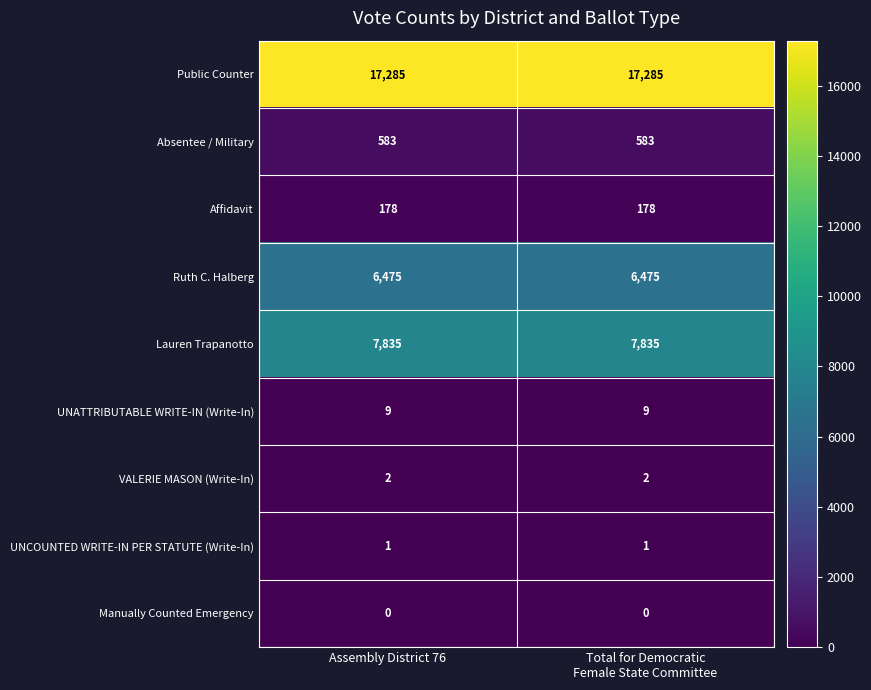

True or false: Ruth C. Halberg has a value of 6475 at Assembly District 76.

True